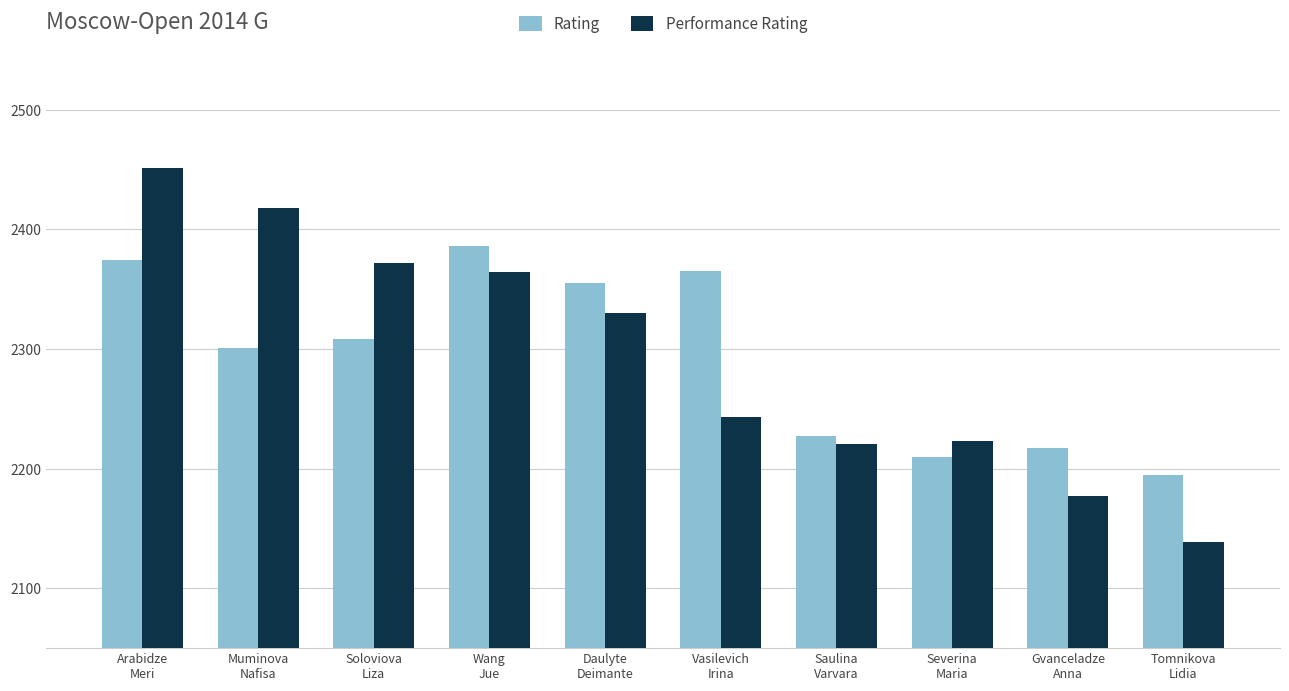

How many bars are there in total?

20